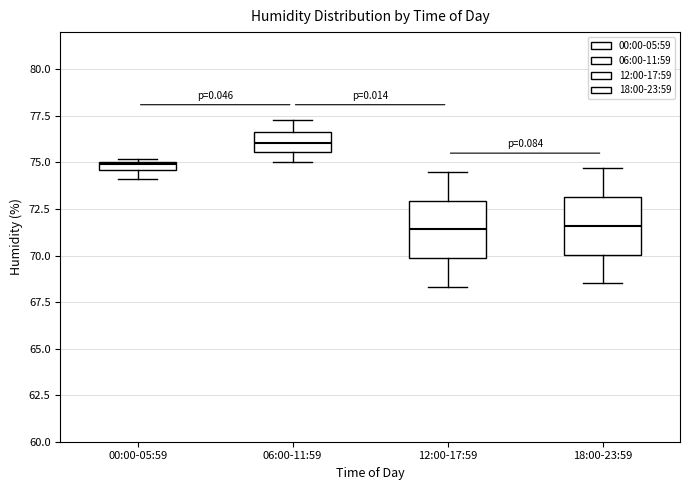

Where does the upper whisker of the box for 12:00-17:59 end on the y-axis? The values are not printed on the chart, so give them approximately, as read against the axis.

74.5